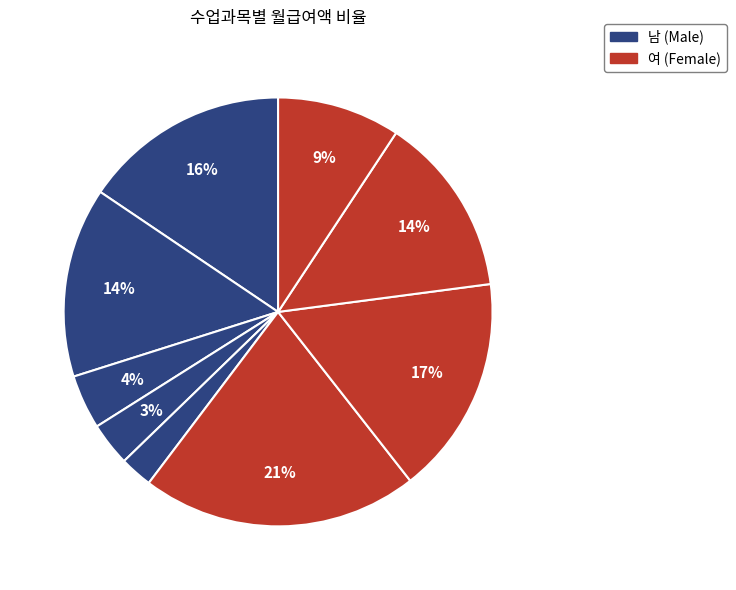

How many segments does this pie chart have?

9